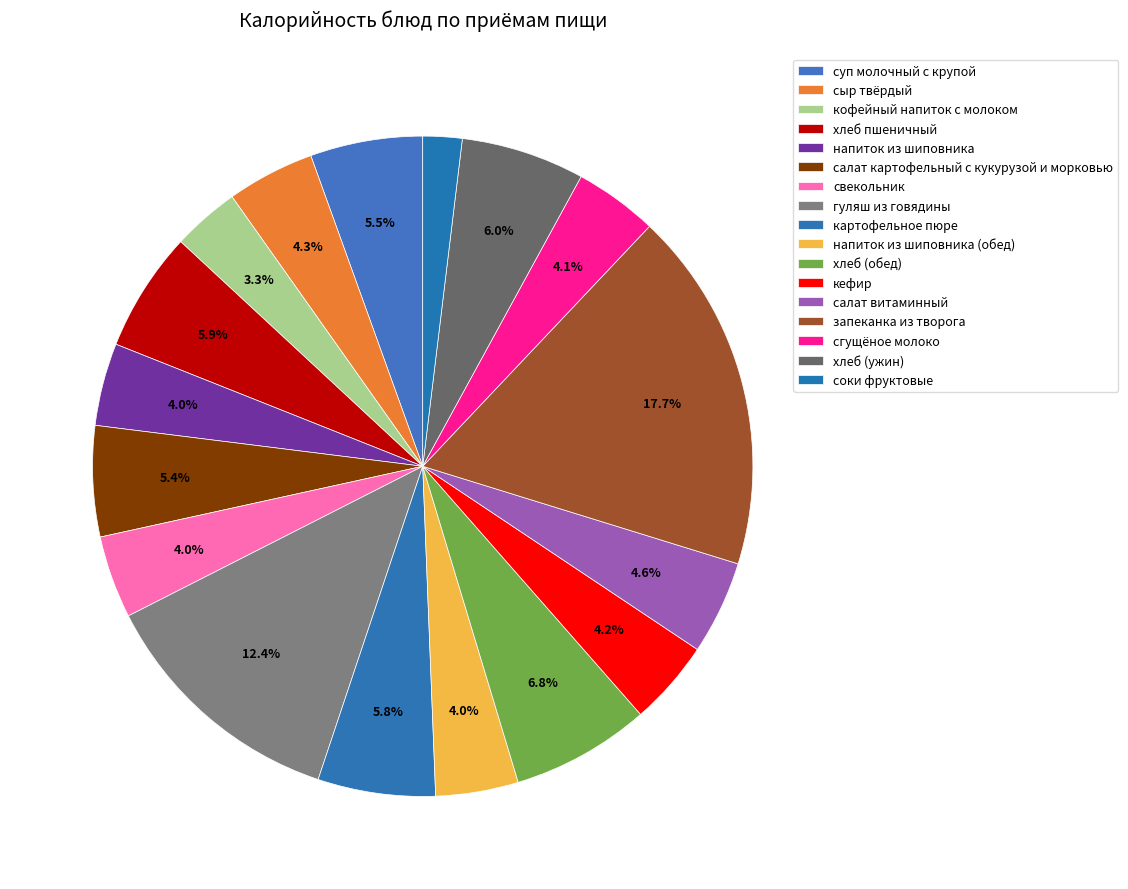

How many segments does this pie chart have?

17